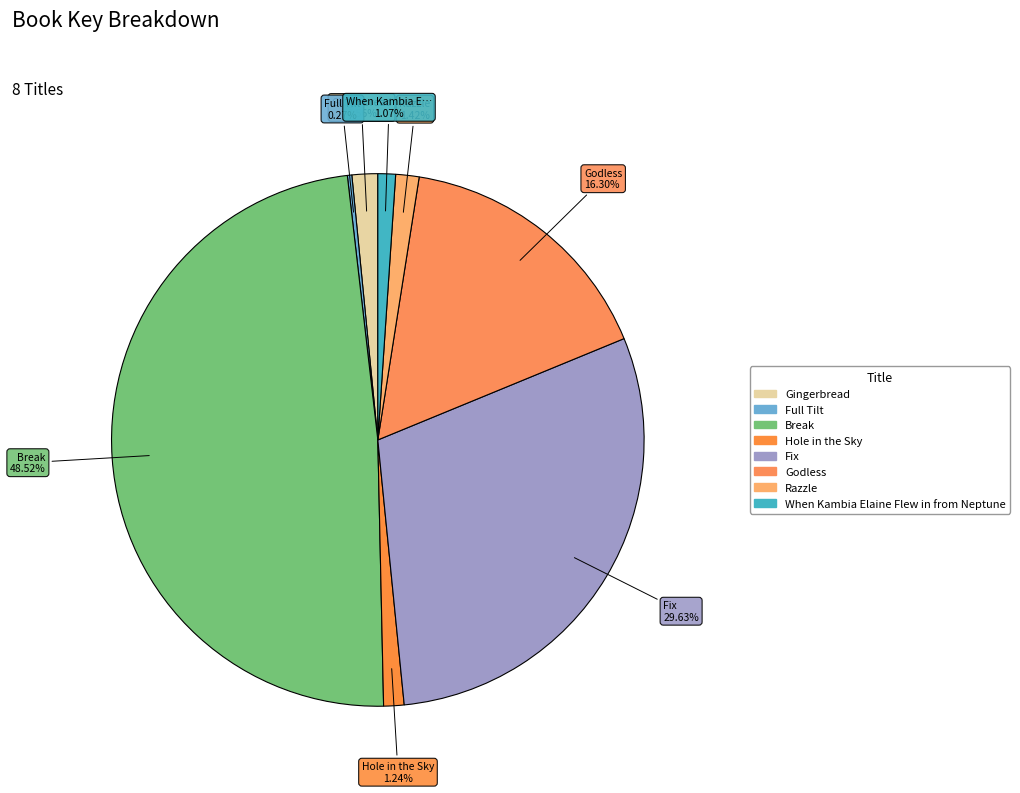

True or false: Godless accounts for 16% of the total.

True